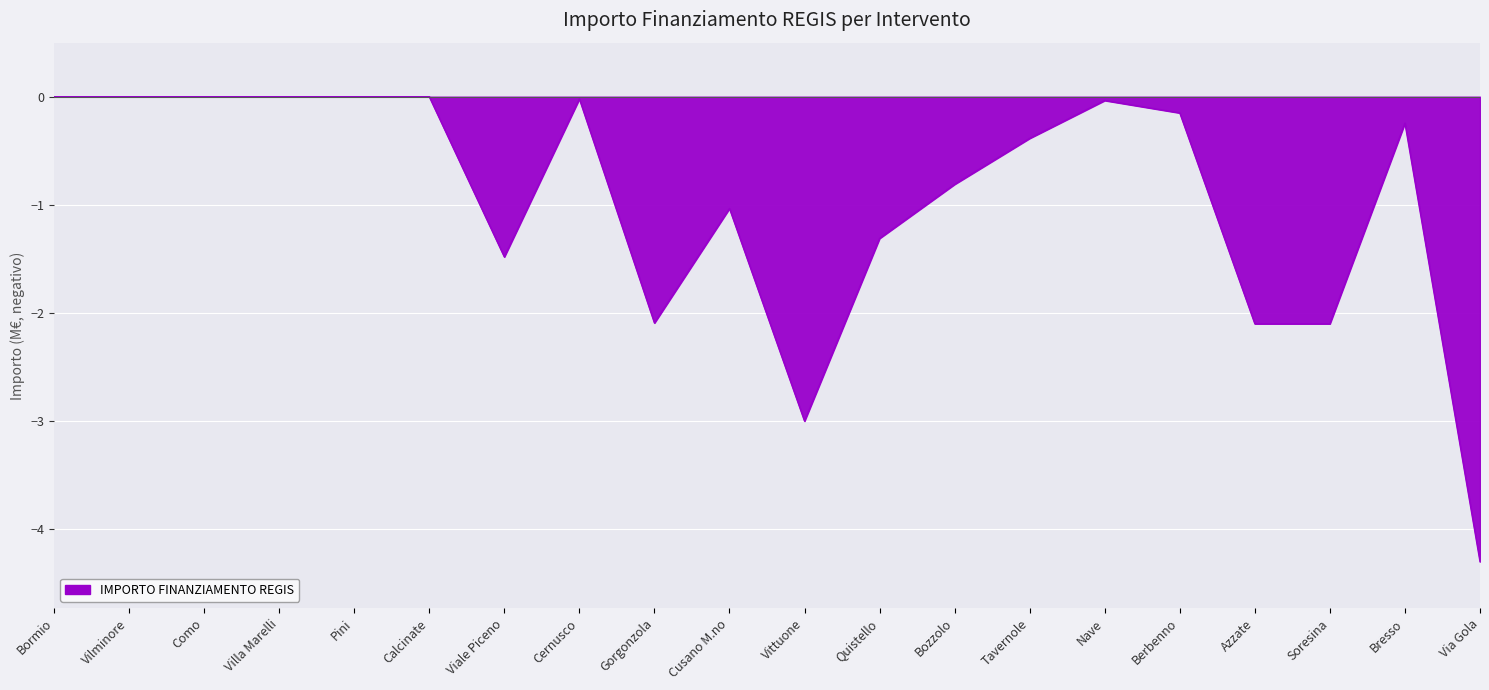

Which label corresponds to the smallest value in the chart?

Via Gola